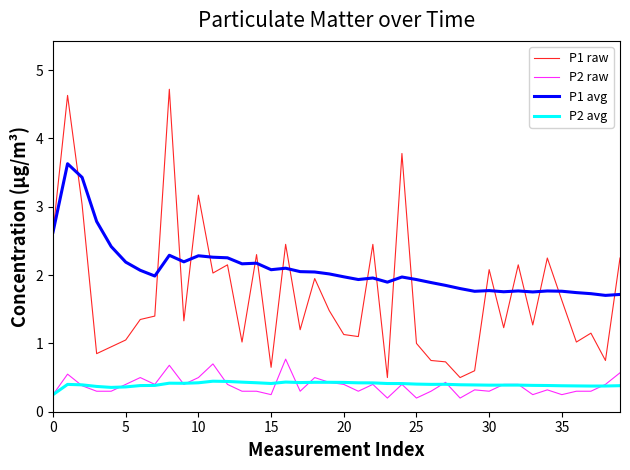

Which series has the widest spread of values?

P1 raw